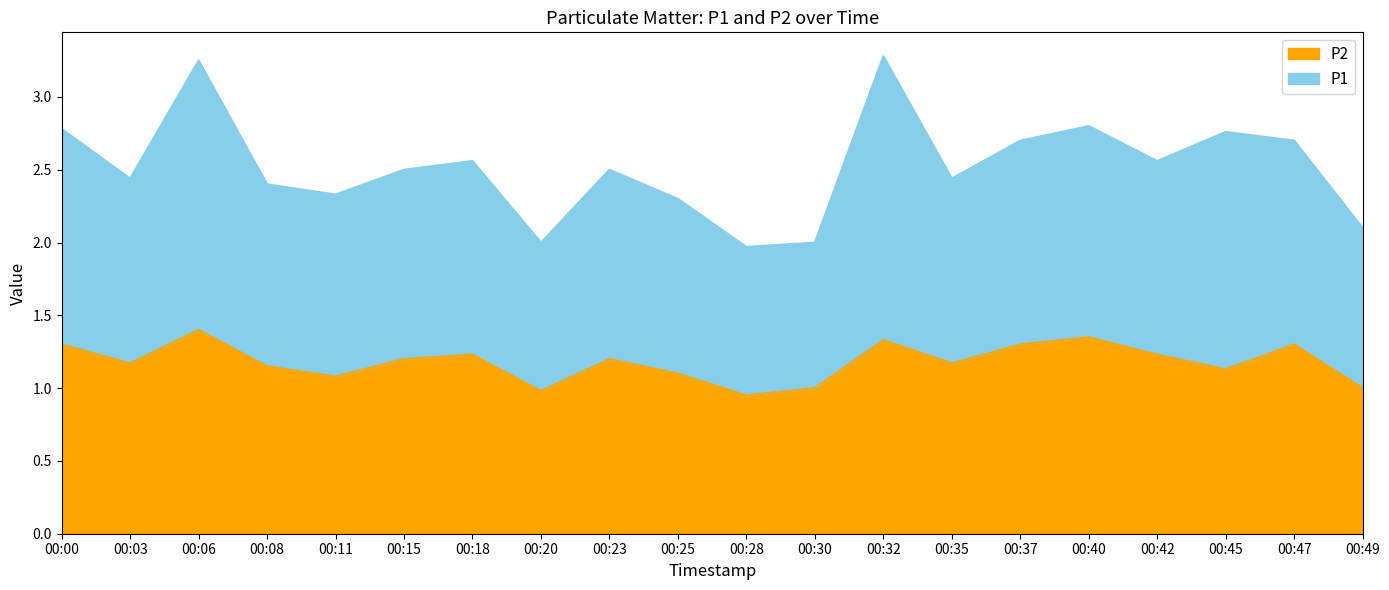

What is the value of the 18th point from the left?

1.1